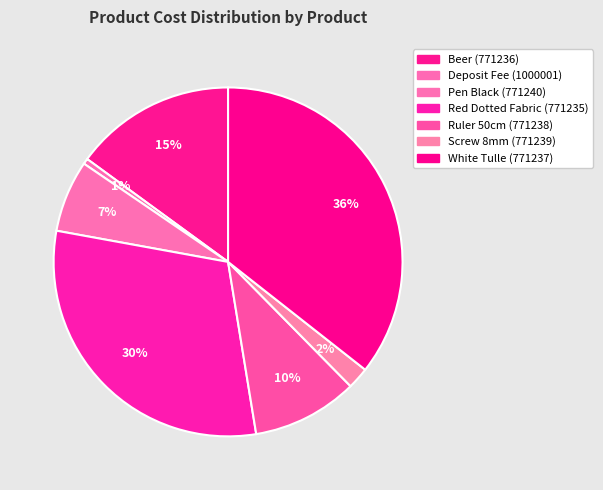

Count the number of slices in the pie.

7